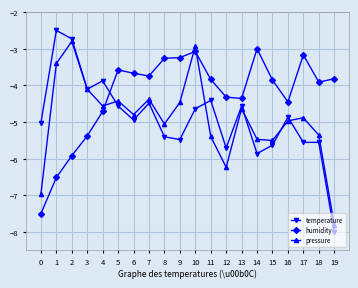

Which series has the widest spread of values?

temperature